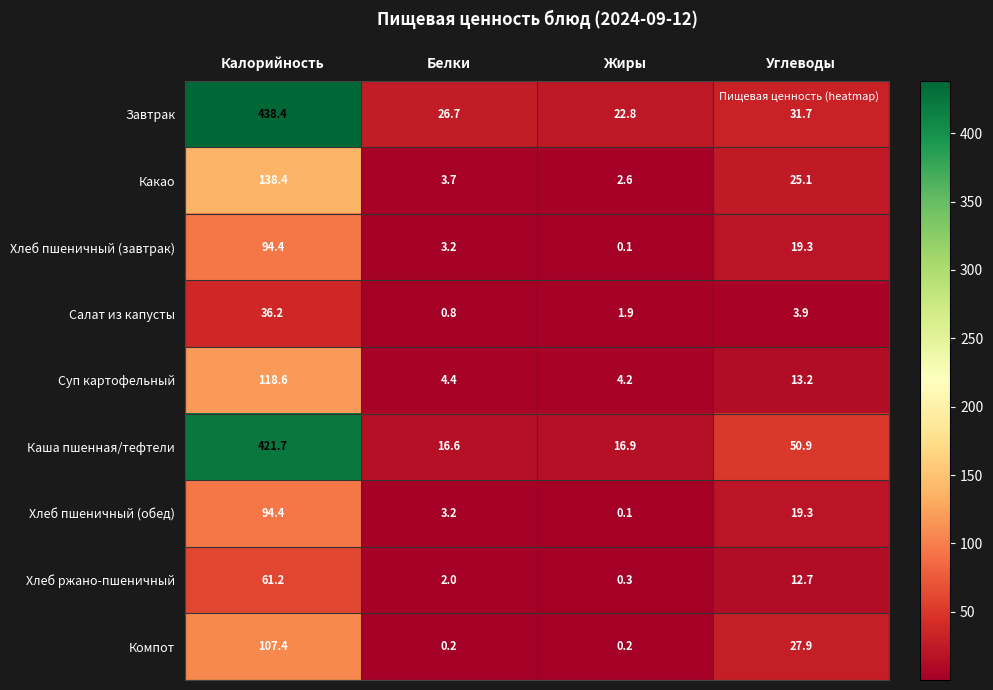

The Компот series shows 27.9 at Углеводы. True or false?

True